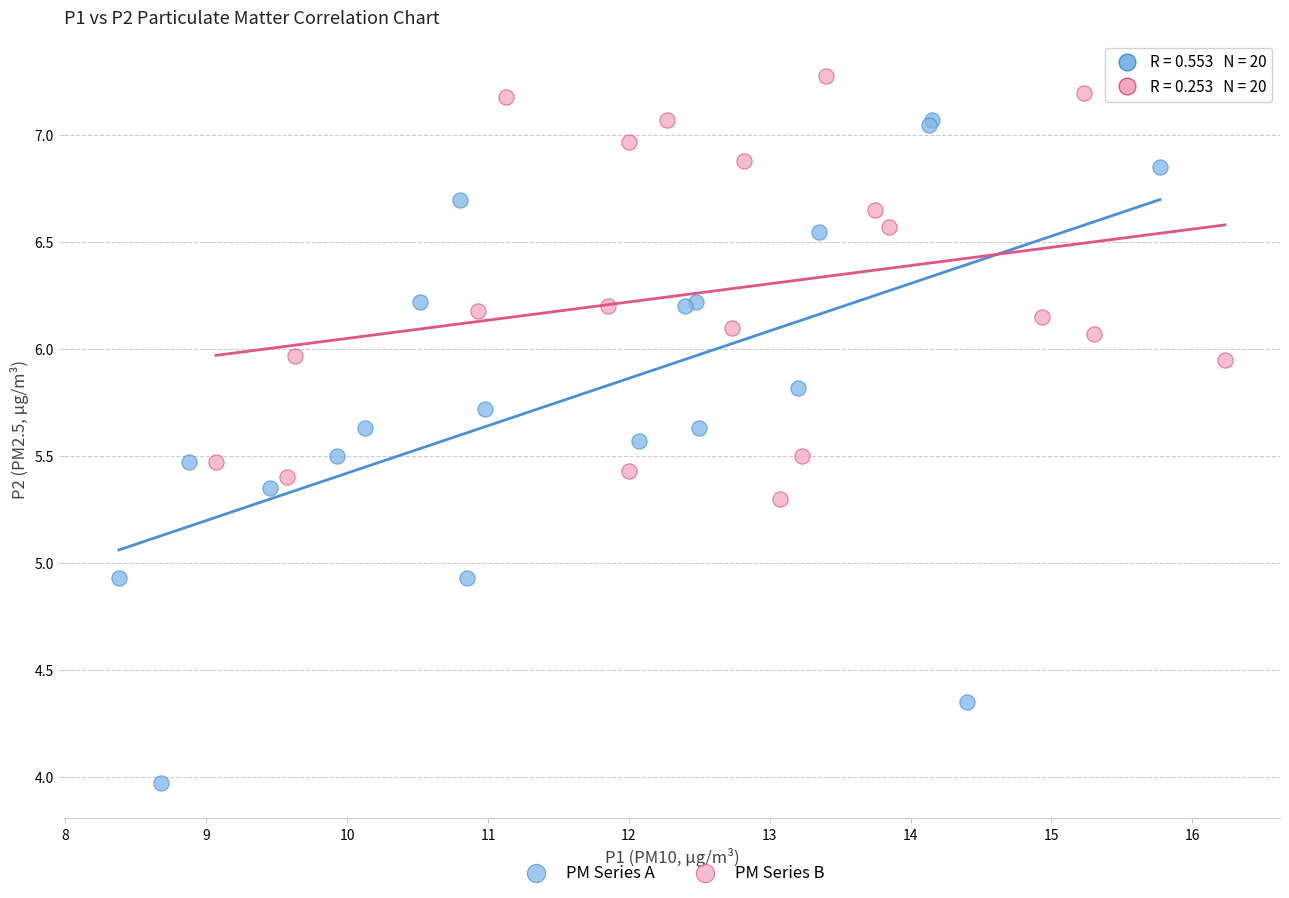

Which series contains the highest Y value?

PM Series B